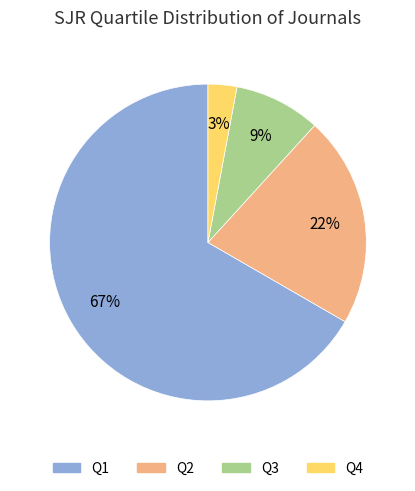

Combined, do Q1 and Q4 account for over 50%?

Yes